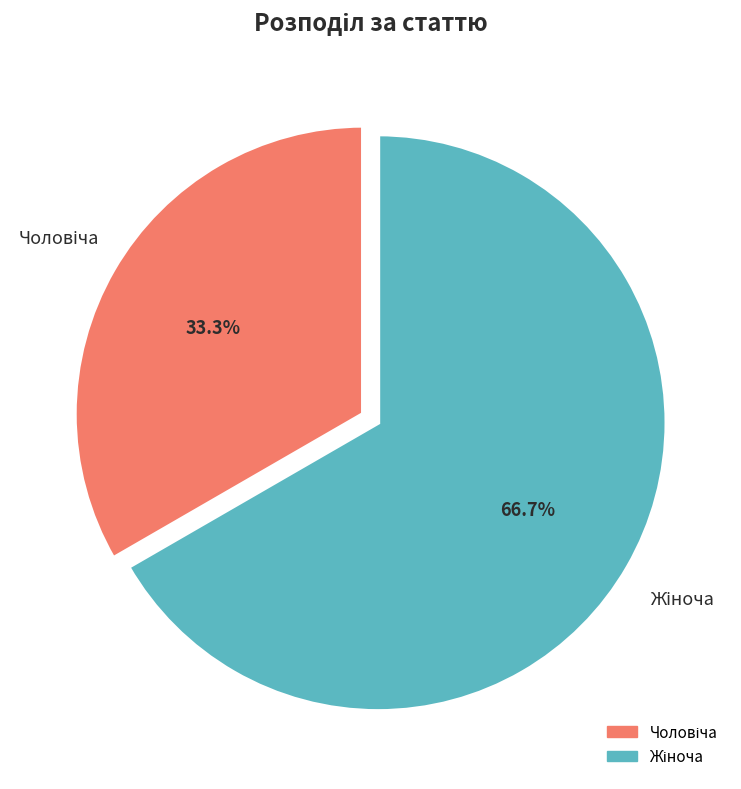

Does any single category account for the majority?

Yes